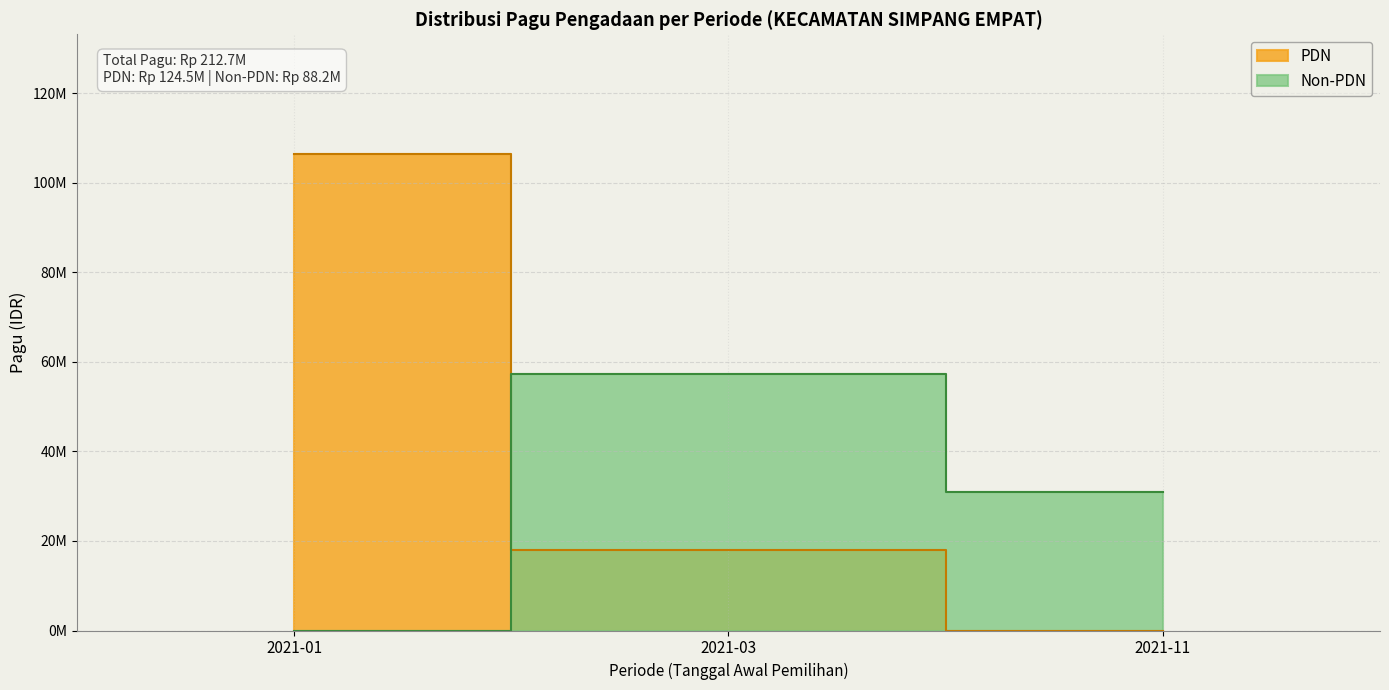

Which label corresponds to the largest value in the chart?

2021-01